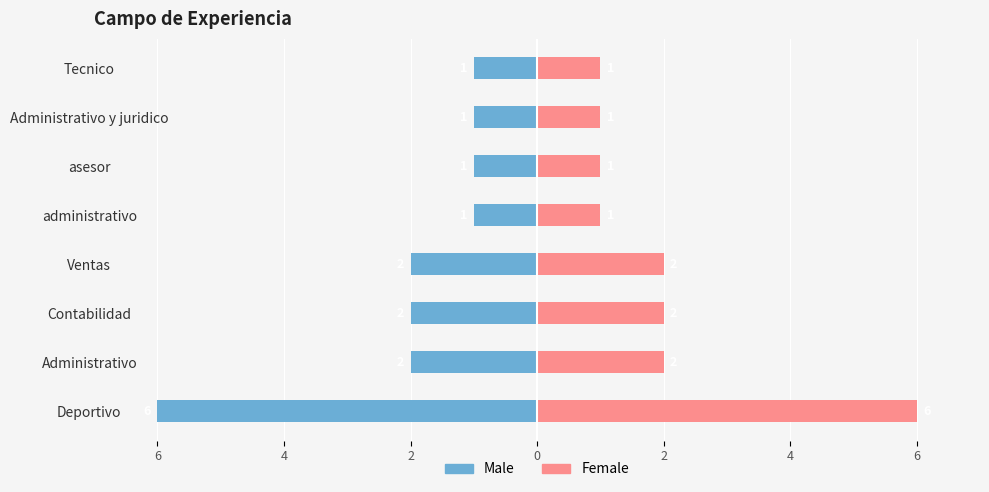

True or false: Male has a value of -1 at Administrativo y juridico.

False